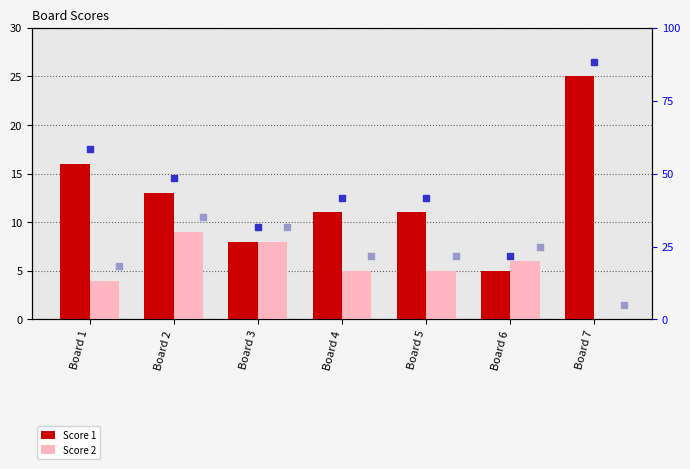

Is the value of Score 2 at Board 1 greater than the value of Score 1 at Board 7?

No